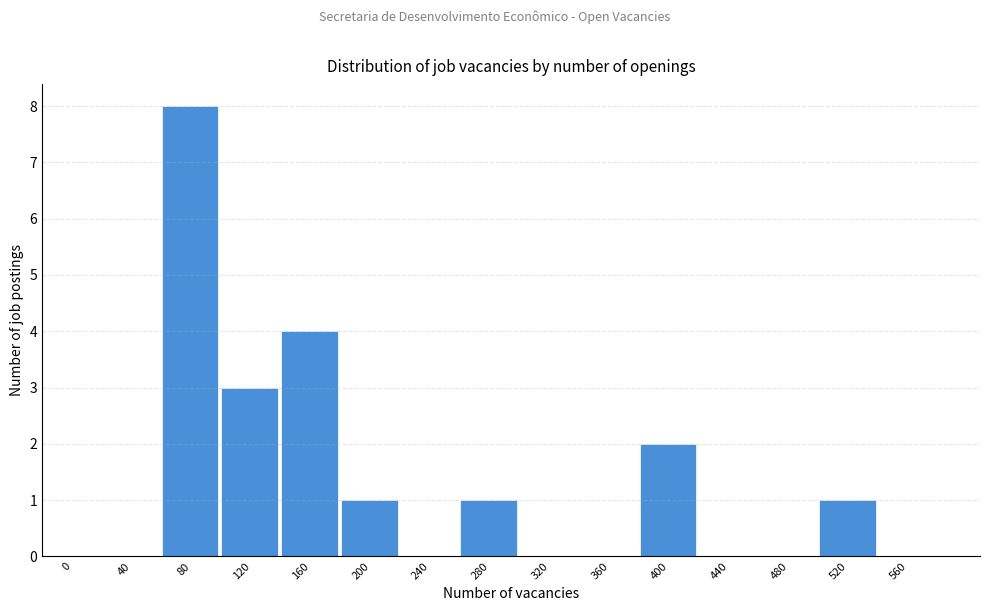

Reading right to left, transcribe all the data shown in this chart.

560=0	520=1	480=0	440=0	400=2	360=0	320=0	280=1	240=0	200=1	160=4	120=3	80=8	40=0	0=0